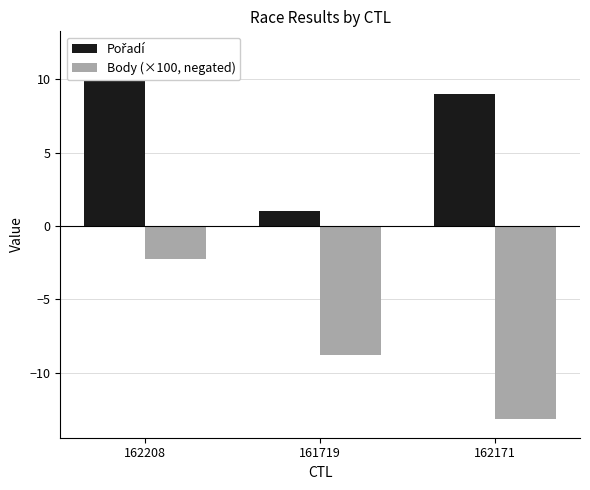

Reading left to right, extract all data points from this chart.

Pořadí: 12.0	1.0	9.0
Body (×100, negated): -2.3	-8.8	-13.2